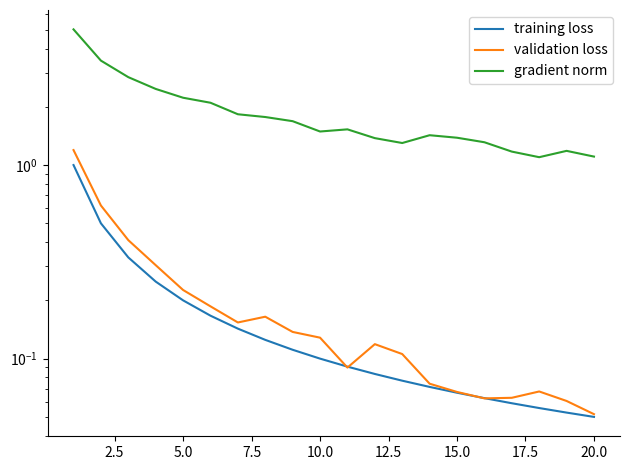

True or false: training loss has more than 1 points higher than both neighbors.

False